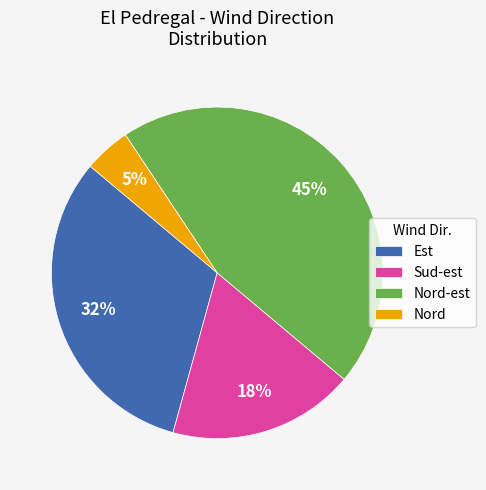

Approximately how many times larger is the value at Nord-est compared to Sud-est?

2.5